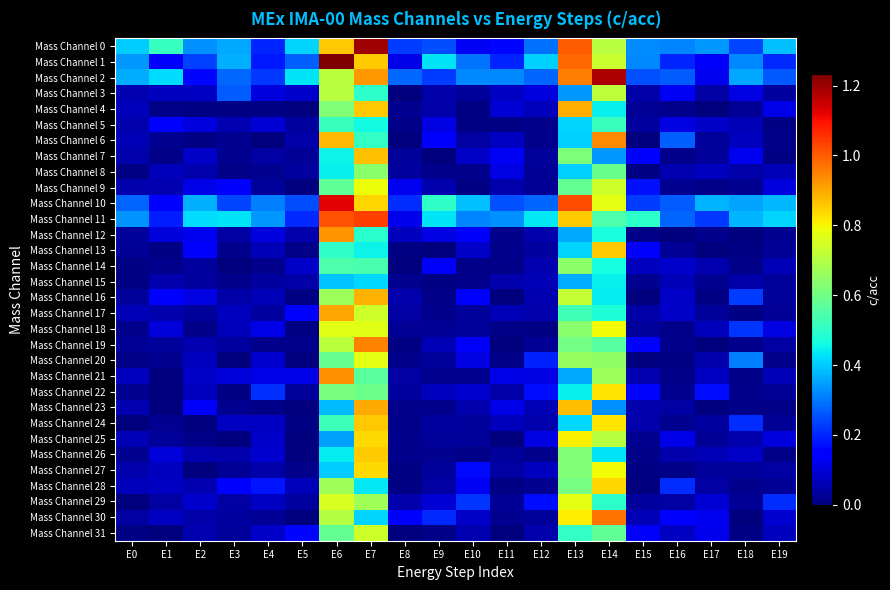

Which series has the widest spread of values?

Mass Channel 1